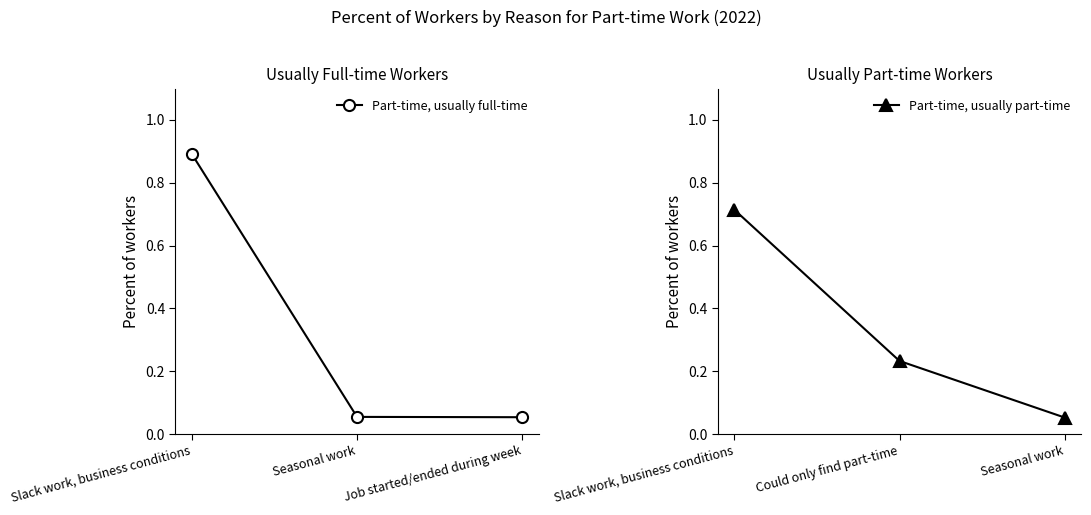

True or false: Part-time, usually full-time has a value of 0.9 at Slack work, business conditions.

True